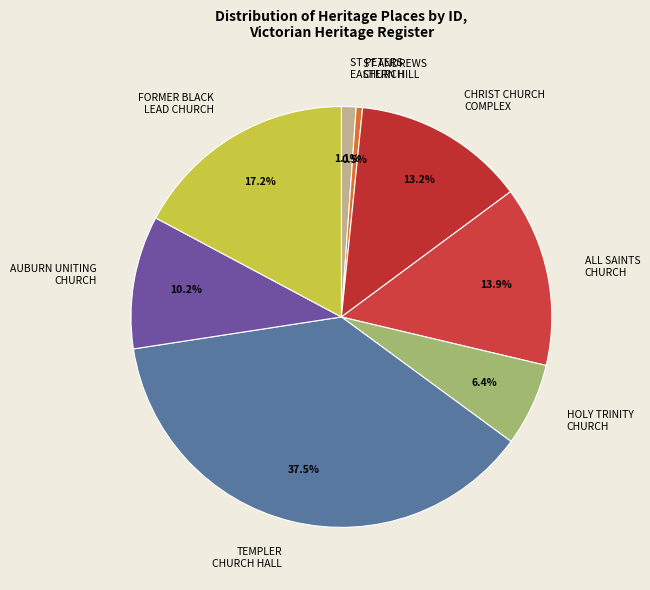

Which has a higher value, ALL SAINTS CHURCH or HOLY TRINITY CHURCH?

ALL SAINTS CHURCH